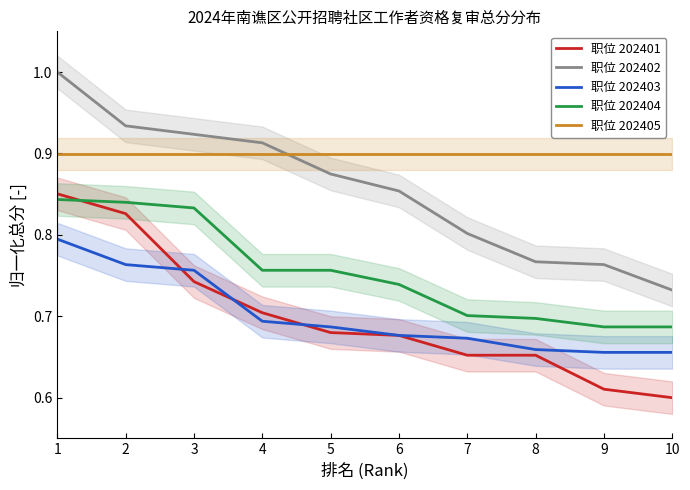

At which category does the chart reach its peak across all series?

1